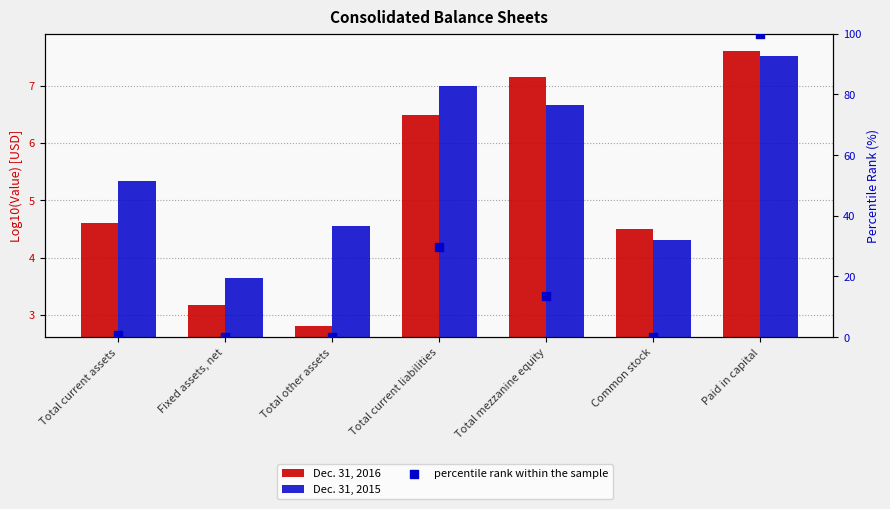

Is the value of Dec. 31, 2015 at Fixed assets, net greater than the value of percentile rank within the sample at Common stock?

Yes